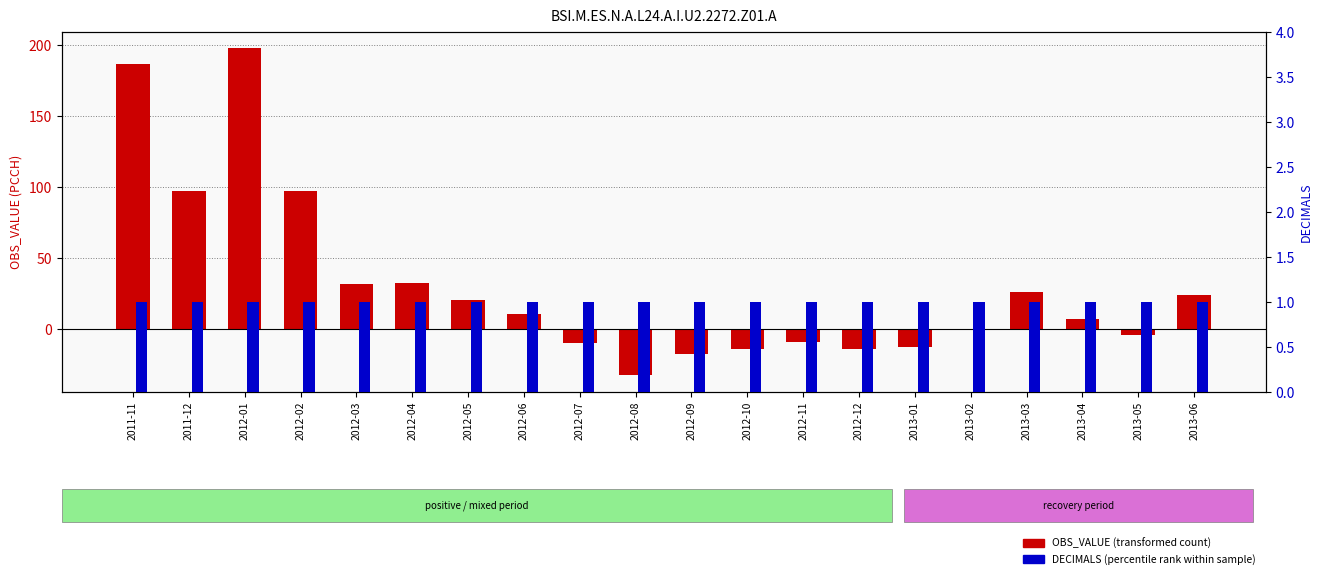

How many negative values does the OBS_VALUE (transformed count) series have?

9